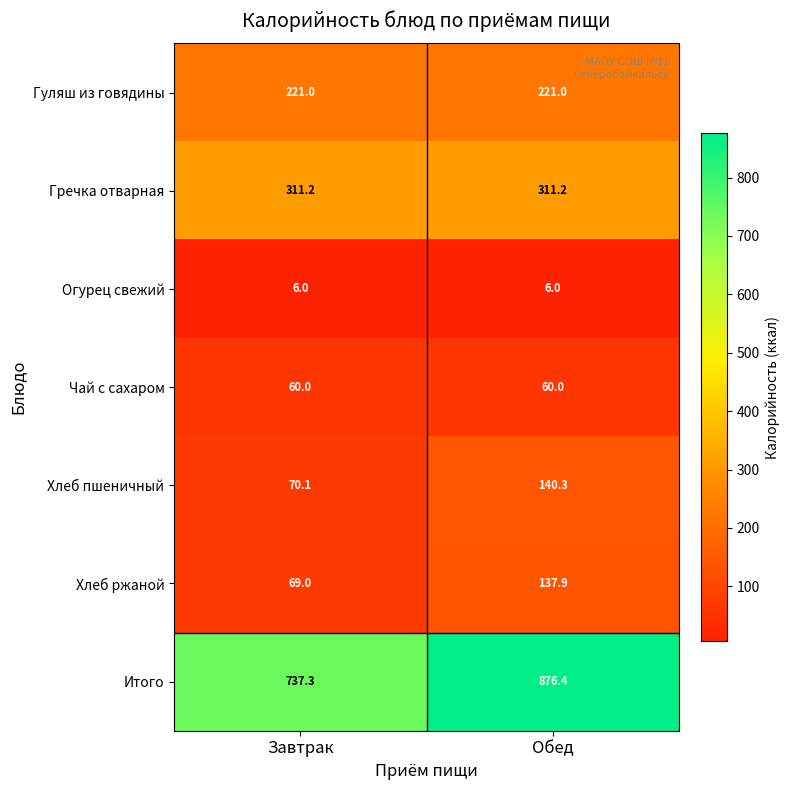

What is the total value across all series at Завтрак?

1474.6